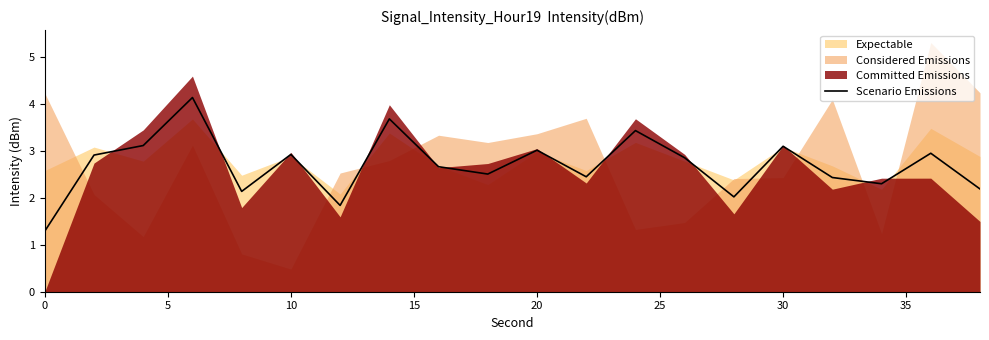

How many data points are above 2?

18